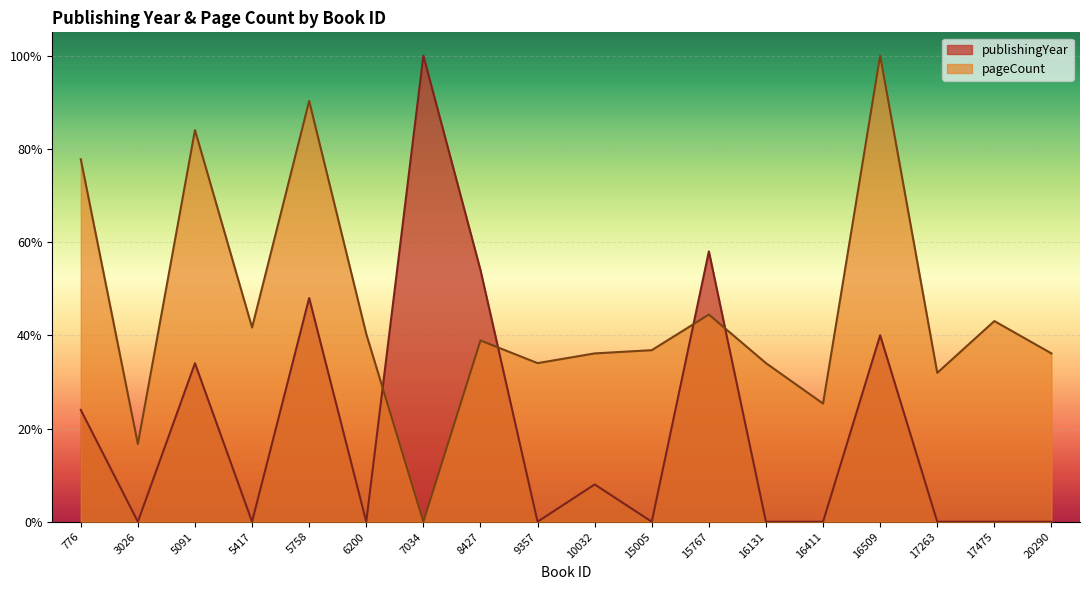

What is the spread (max minus min) of values at 15005?

0.4